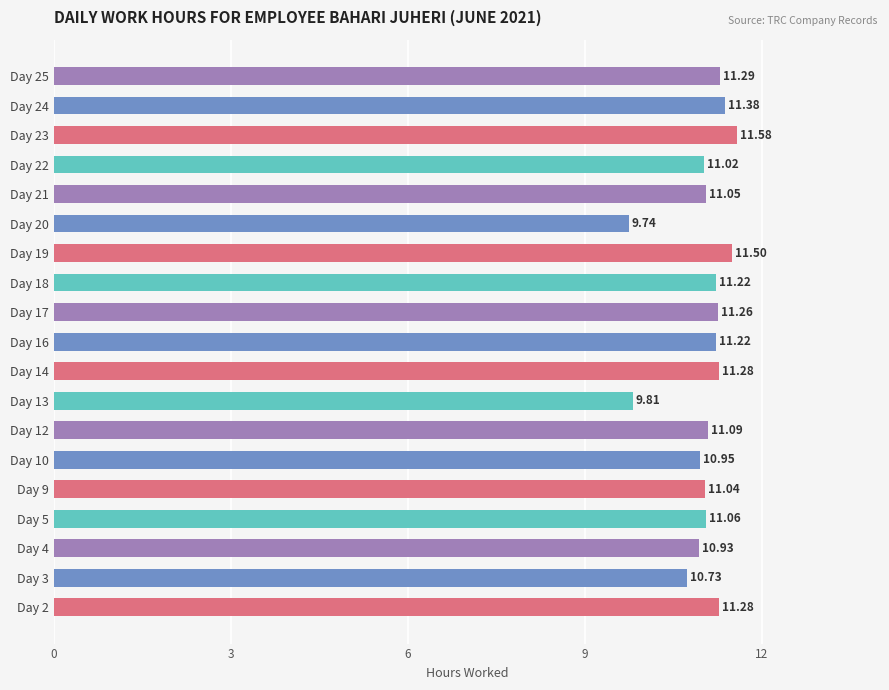

What is the change in value from Day 4 to Day 18?

+0.3